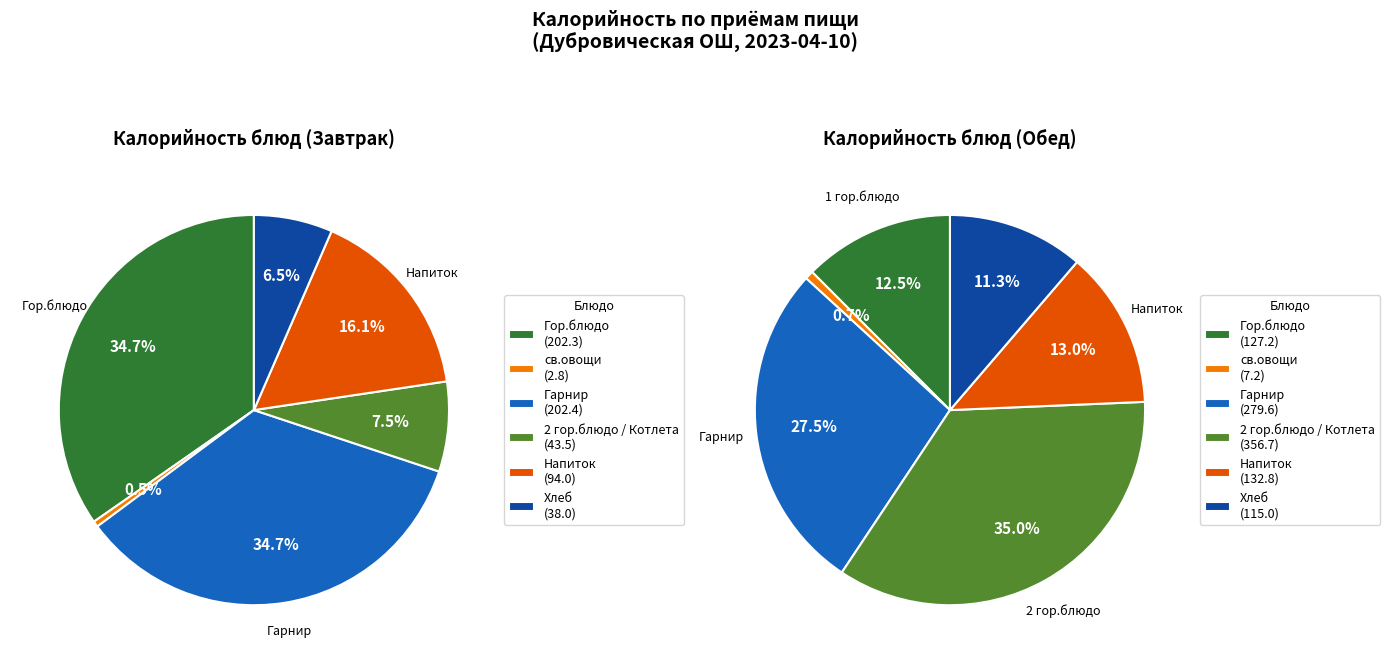

To the nearest percent, what percentage of the pie is Хлеб?

11%